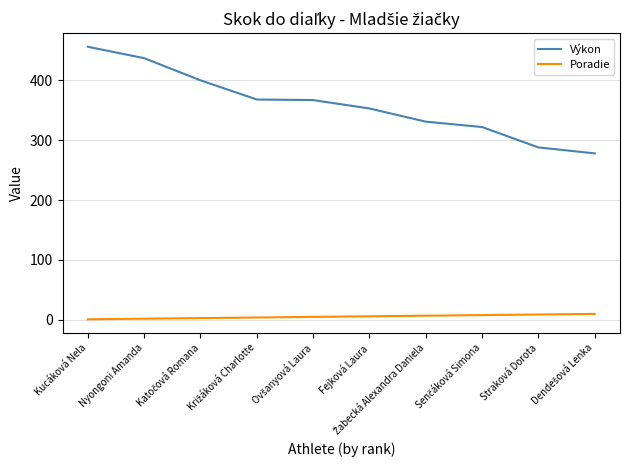

List the series in order of their overall mean, lowest first.

Poradie, Výkon